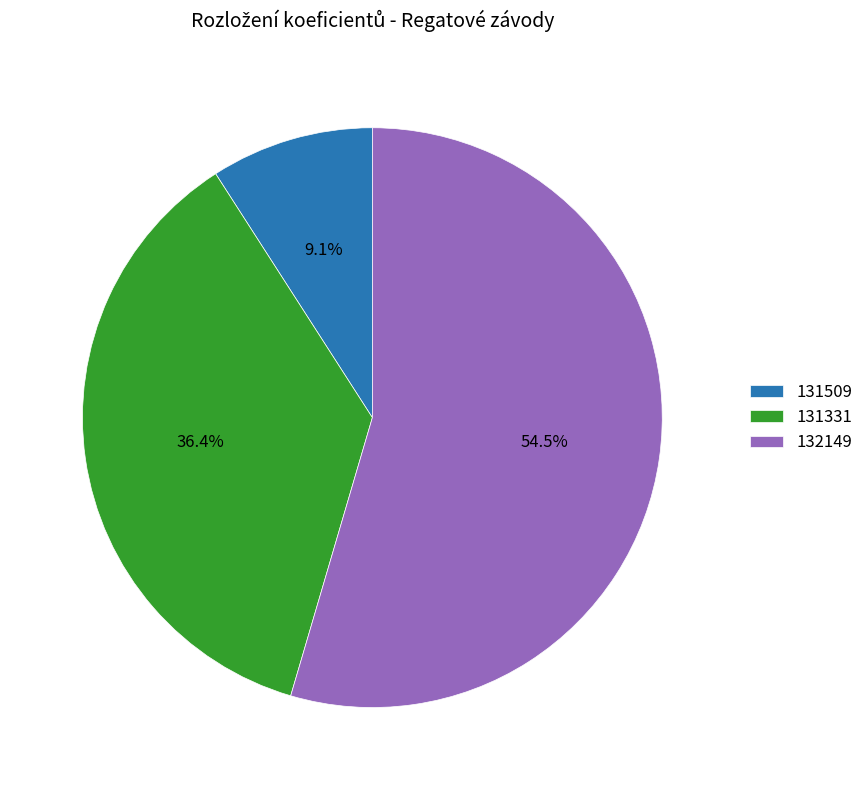

Rank the categories by value from lowest to highest.

131509, 131331, 132149